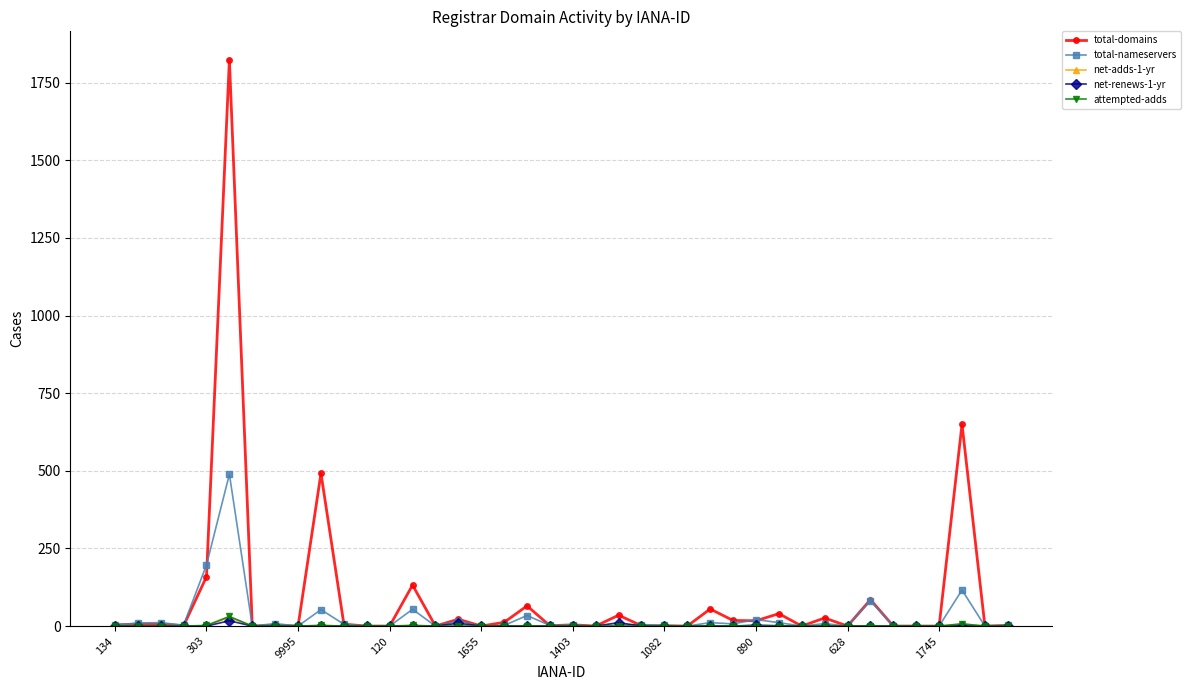

Which series has the widest spread of values?

total-domains